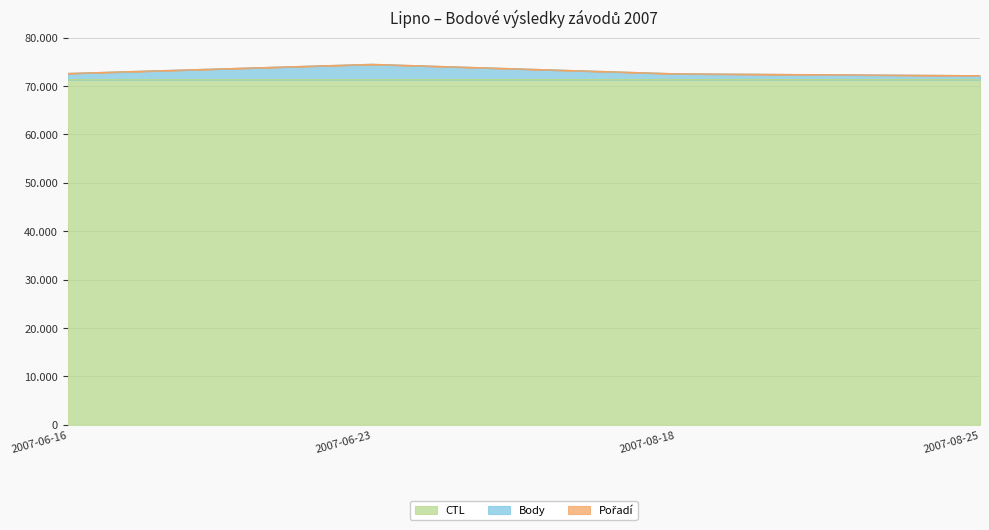

Which has a higher value, 2007-06-23 or 2007-08-25?

2007-06-23